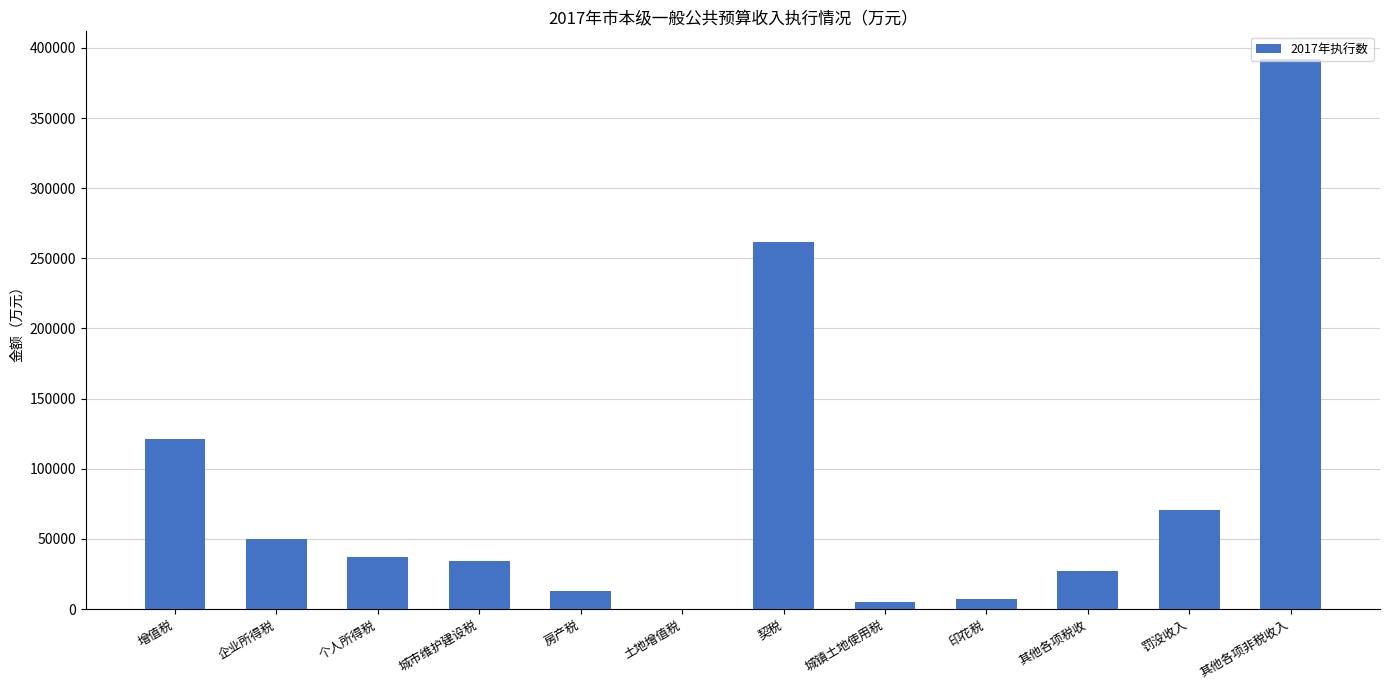

What is the greatest value displayed?

392229